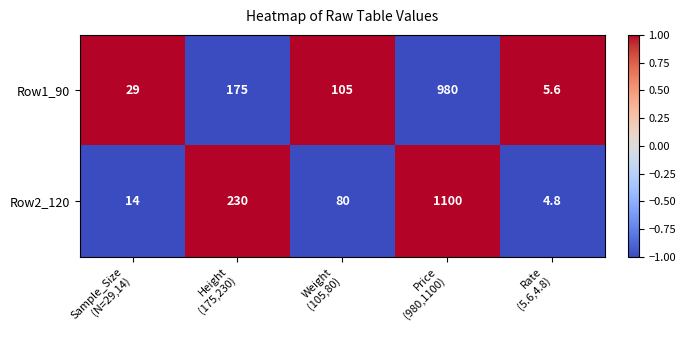

At which category is the sum across all series the highest?

Price
(980,1100)